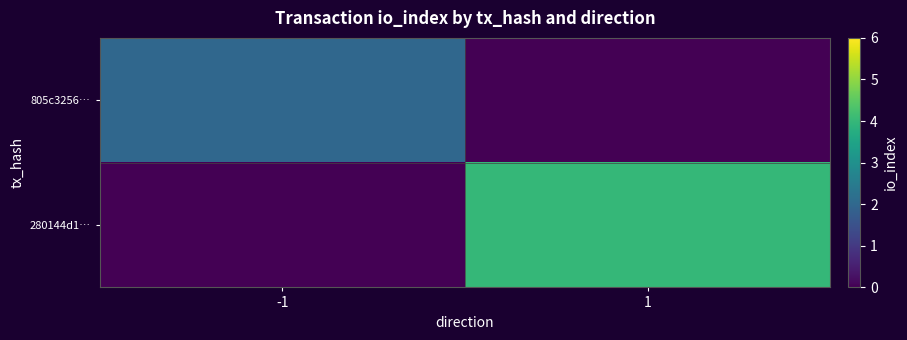

Reading left to right, what are all the values shown in this chart?

805c3256…: -1=2	1=0
280144d1…: -1=0	1=4